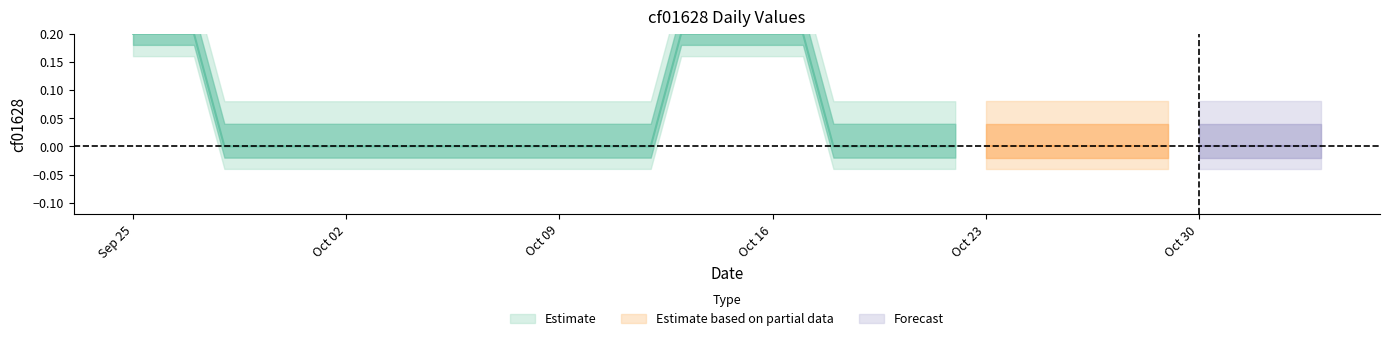

Rank the categories by value from highest to lowest.

2022-09-25, 2022-10-15, 2022-09-26, 2022-09-27, 2022-09-28, 2022-09-29, 2022-09-30, 2022-10-01, 2022-10-02, 2022-10-03, 2022-10-04, 2022-10-05, 2022-10-06, 2022-10-07, 2022-10-08, 2022-10-09, 2022-10-10, 2022-10-11, 2022-10-12, 2022-10-13, 2022-10-14, 2022-10-16, 2022-10-17, 2022-10-18, 2022-10-19, 2022-10-20, 2022-10-21, 2022-10-22, 2022-10-23, 2022-10-24, 2022-10-25, 2022-10-26, 2022-10-27, 2022-10-28, 2022-10-29, 2022-10-30, 2022-10-31, 2022-11-01, 2022-11-02, 2022-11-03